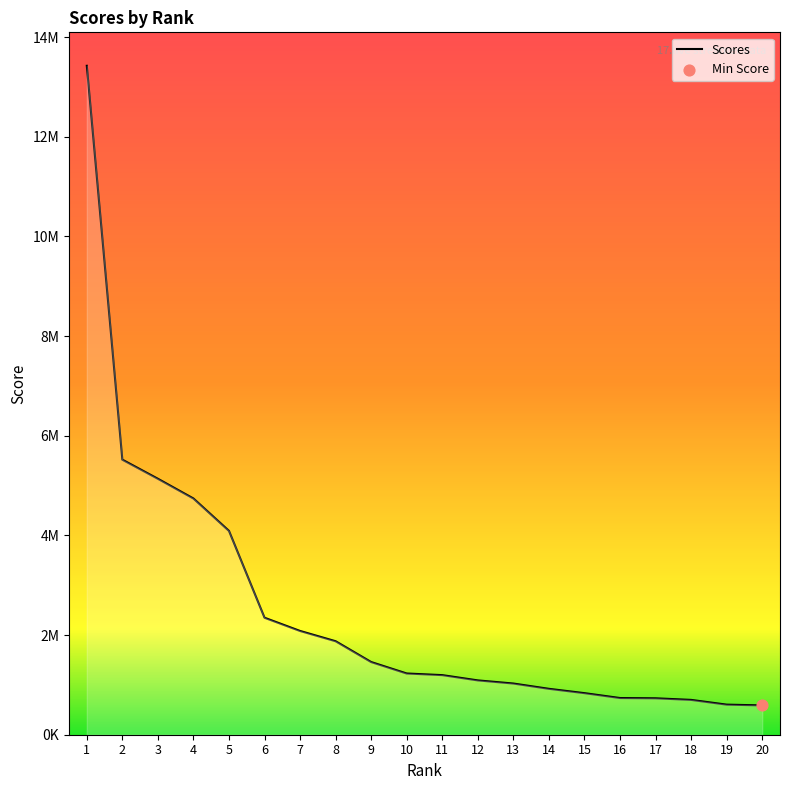

Approximately how many times larger is the value at 18 compared to 8?

0.4